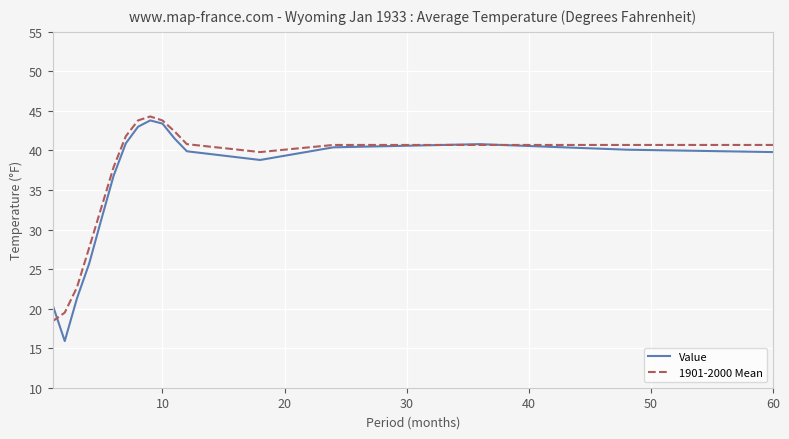

What is the lowest value of the Value series?

15.9